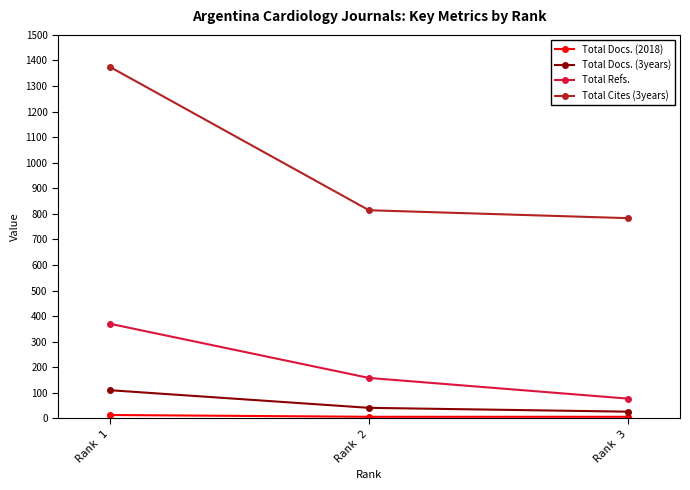

Which series has the largest total across all categories?

Total Cites (3years)